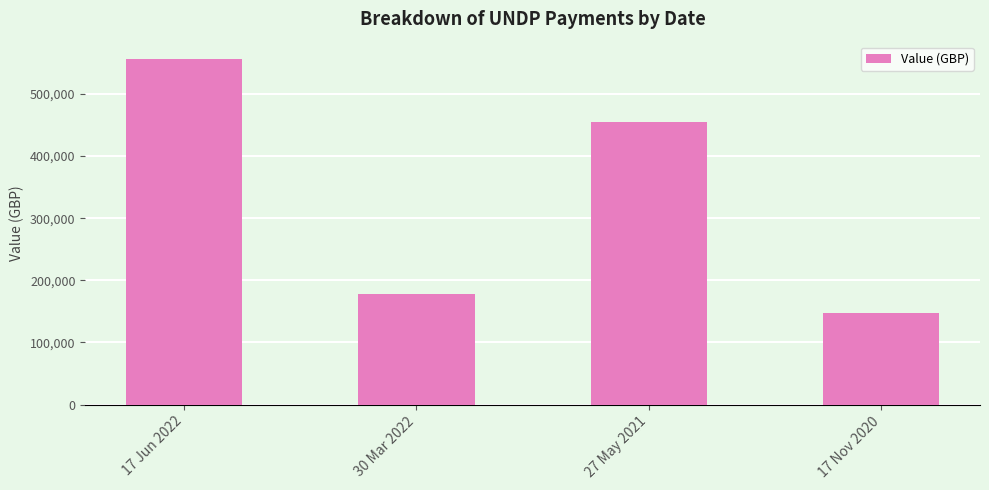

What is the change in value from 17 Jun 2022 to 27 May 2021?

-102303